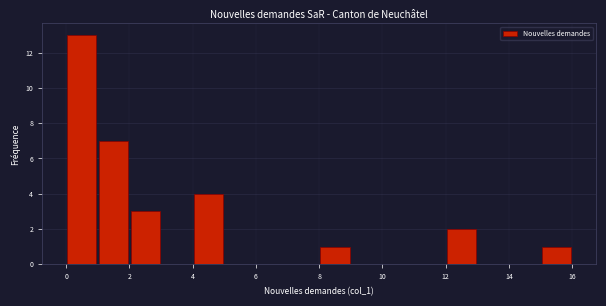

What is the height of the bar covering 1 to 2 on the x-axis? The values are not printed on the chart, so give them approximately, as read against the axis.

7